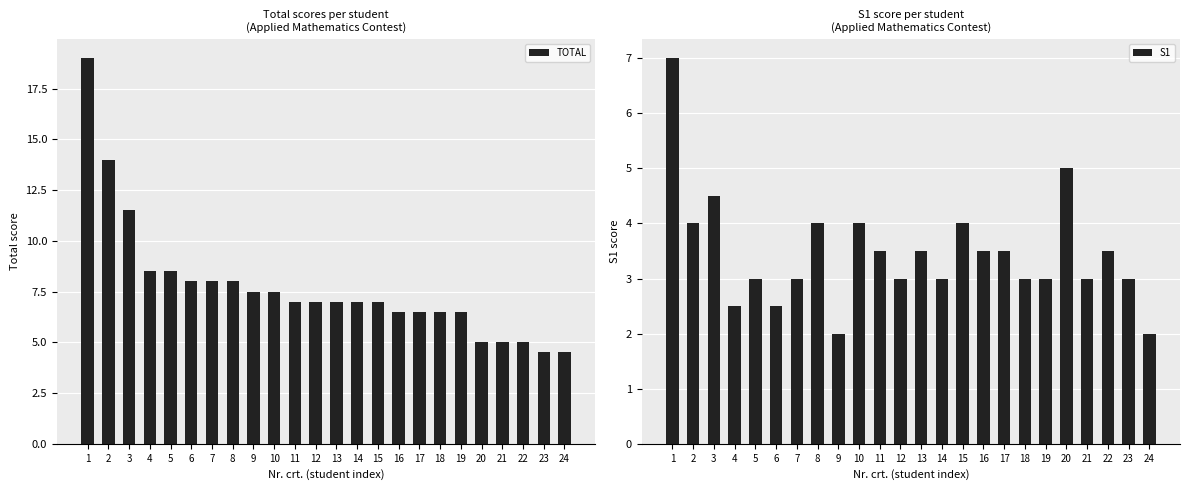

What is the spread (max minus min) of values at 21?

2.0